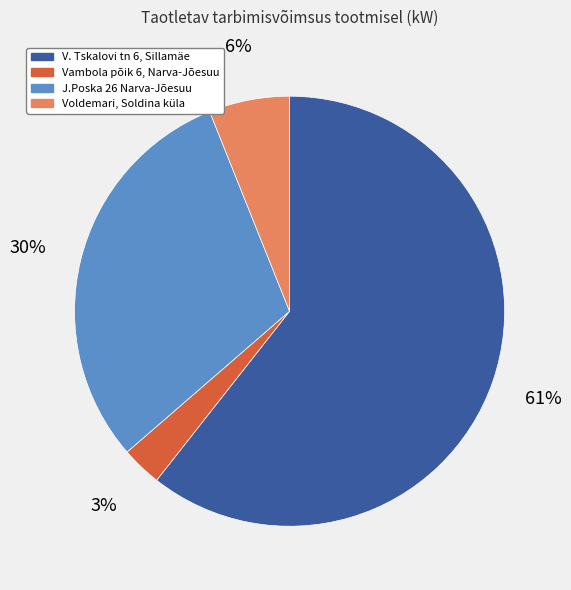

Which has a higher value, Vambola põik 6, Narva-Jõesuu or Voldemari, Soldina küla?

Voldemari, Soldina küla